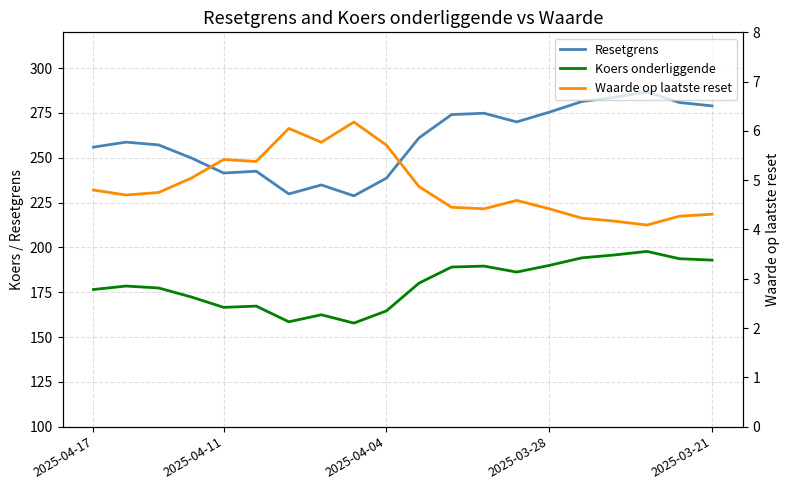

True or false: Waarde op laatste reset and Koers onderliggende cross at least once.

False